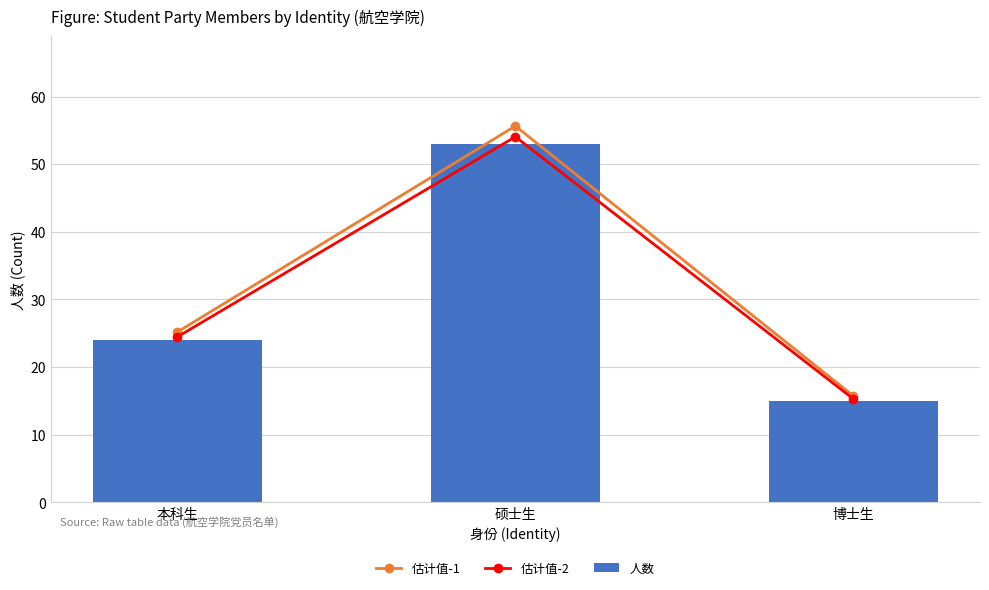

What is the value of the 估计值-2 bar at the 3rd from the left?

15.3